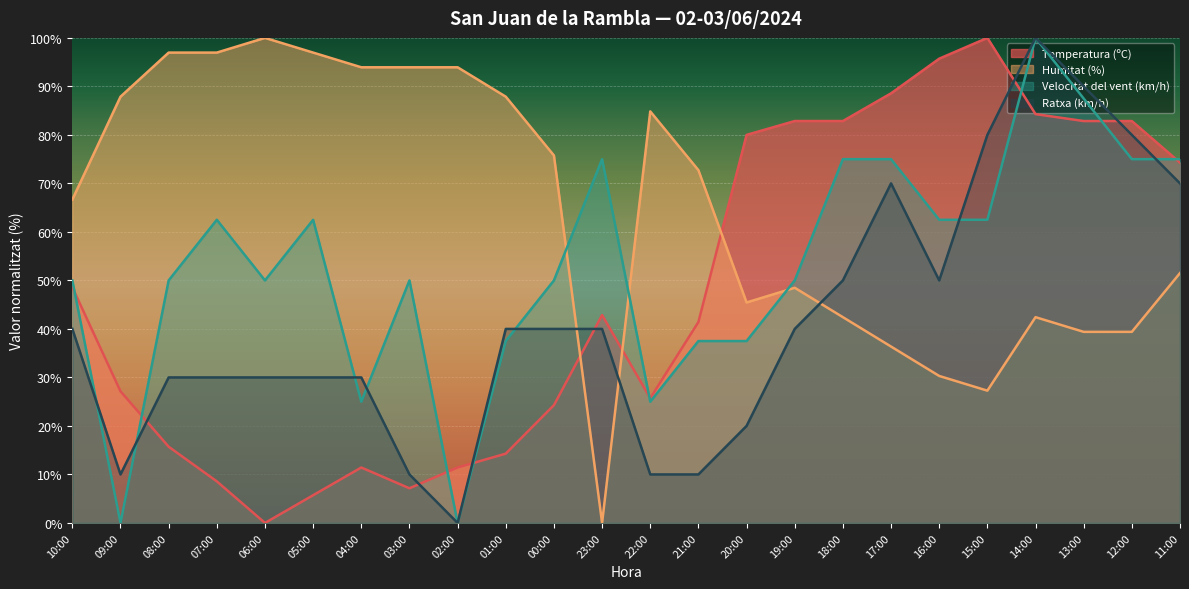

Does the chart display data point markers on the line(s)?

No